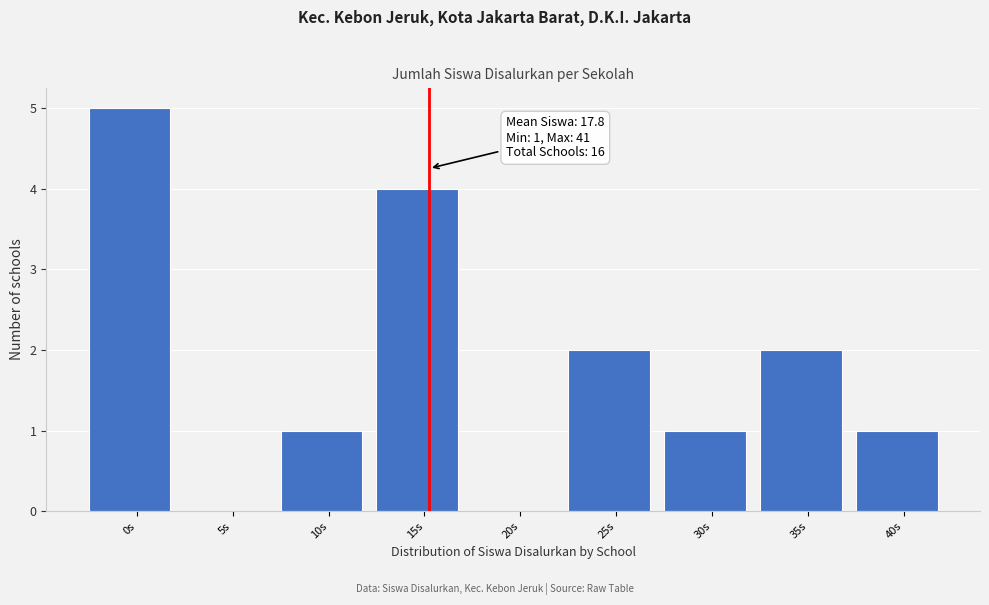

Reading left to right, list all the values displayed in this chart.

0s=5	5s=0	10s=1	15s=4	20s=0	25s=2	30s=1	35s=2	40s=1